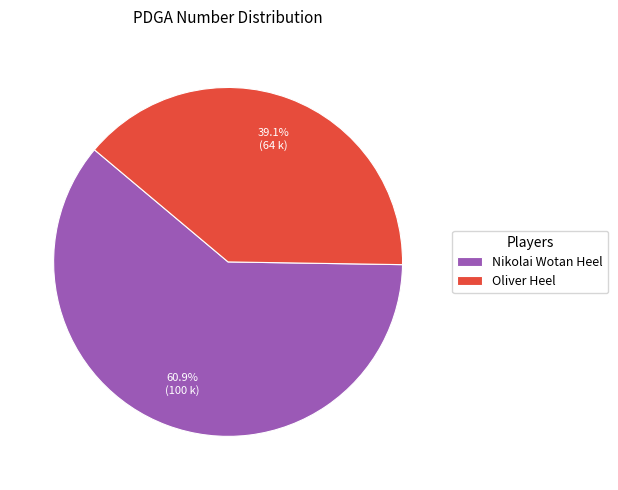

Is Nikolai Wotan Heel the majority of the pie?

Yes